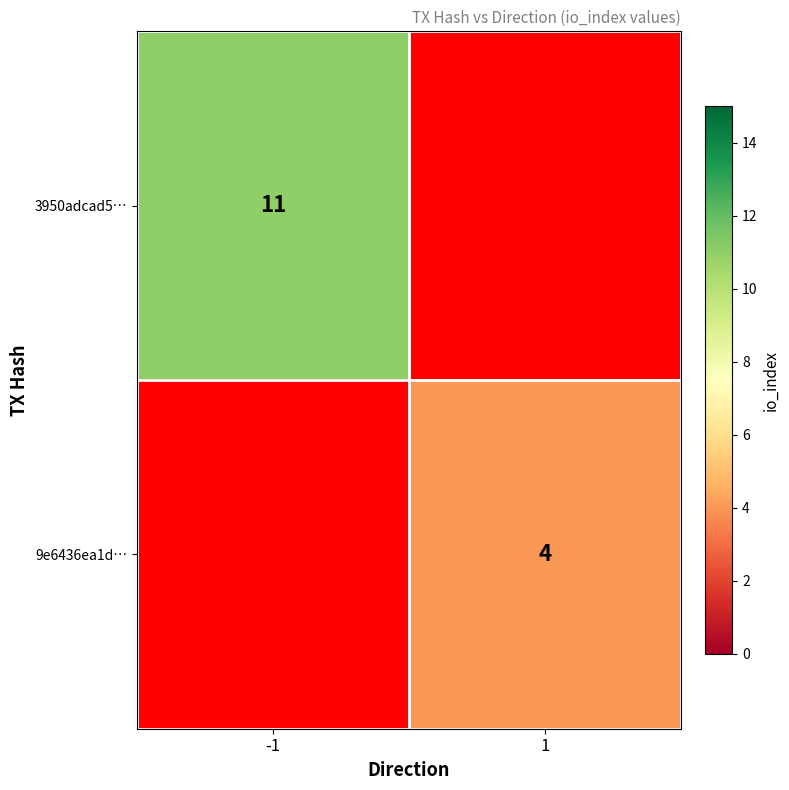

How many categories are shown in the chart?

2